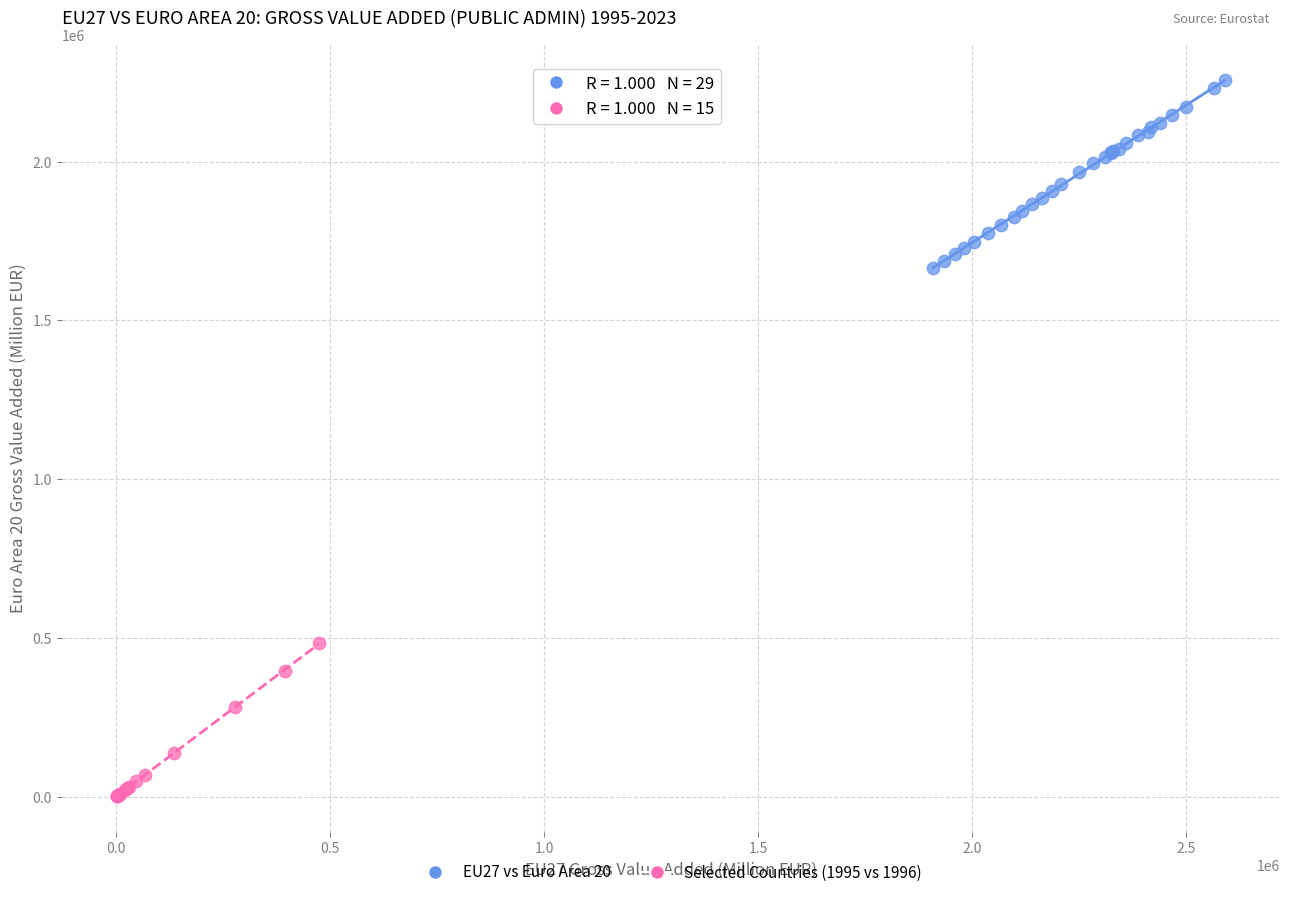

Which series has the largest Y range (max minus min)?

EU27 vs Euro Area 20